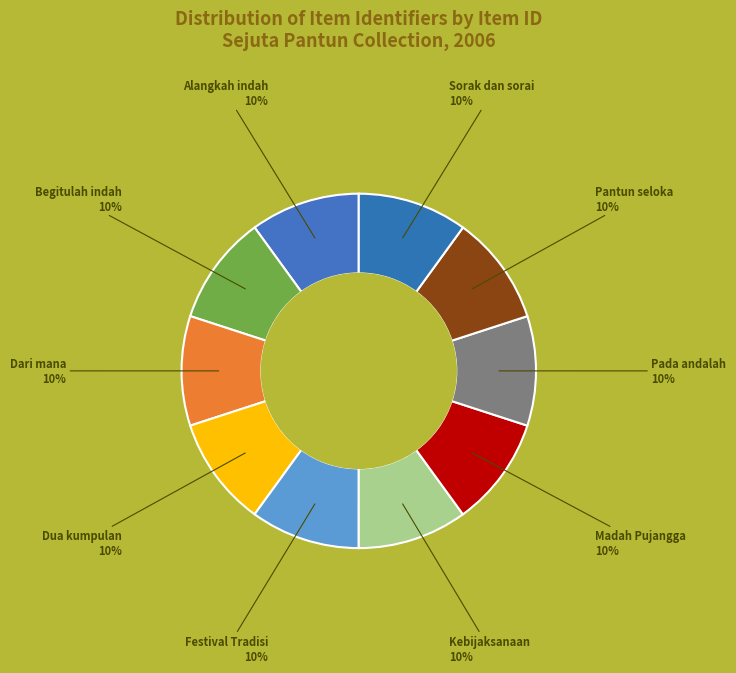

How many segments does this pie chart have?

10